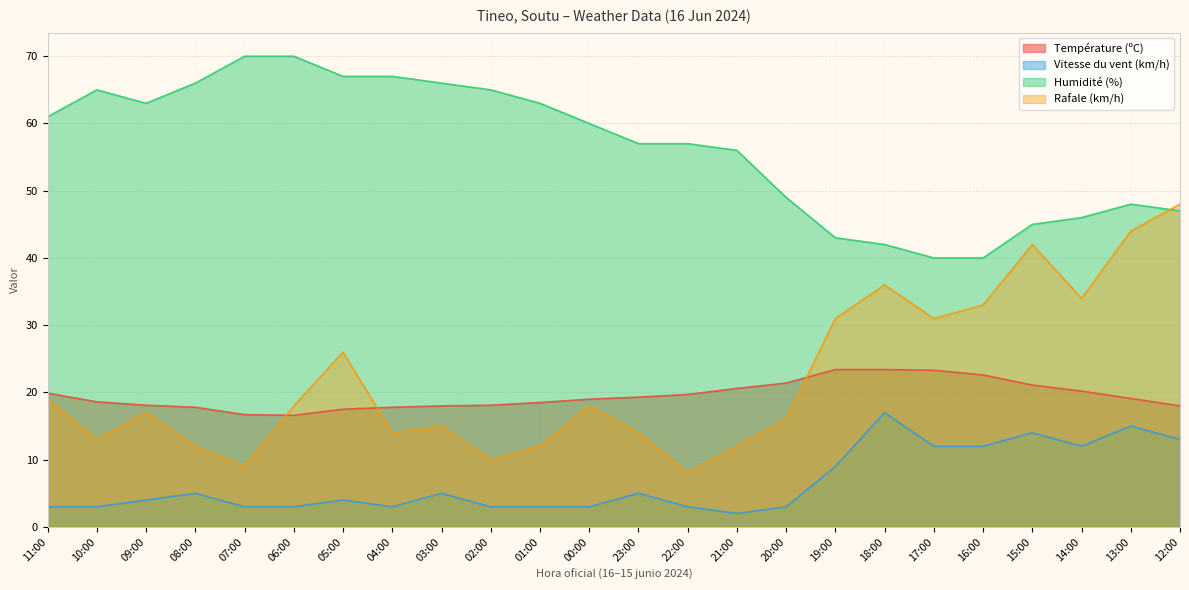

What position from the right is 03:00?

16